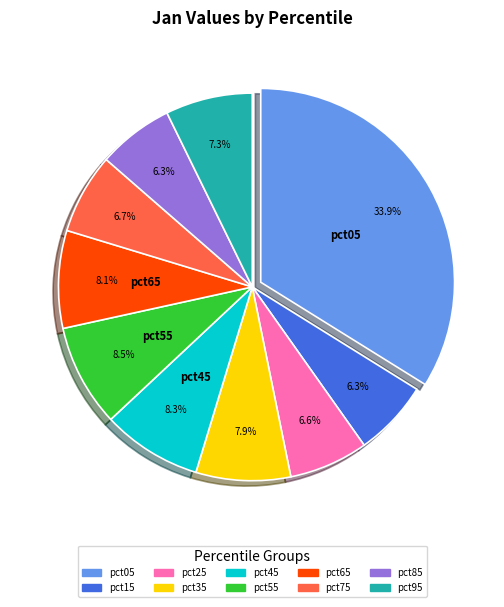

Between pct35 and pct95, which is larger?

pct35